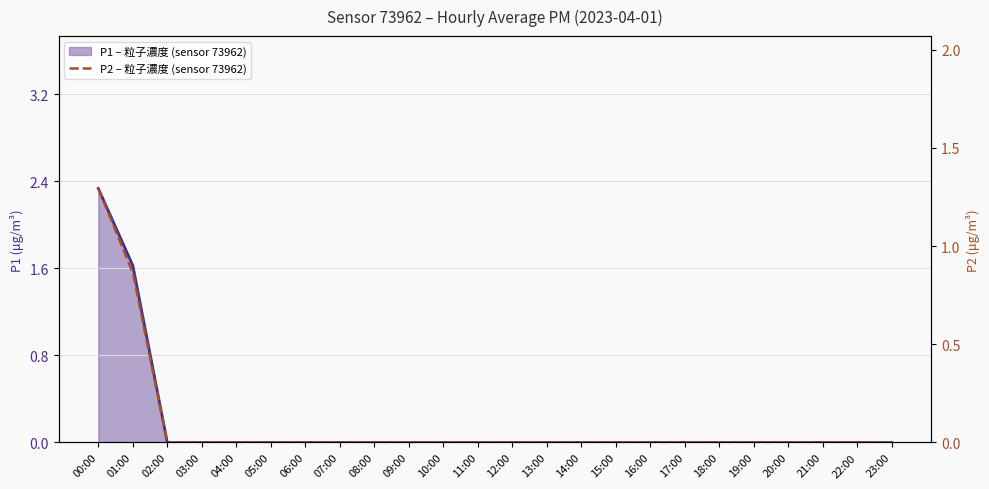

The value of P2 (sensor 73962) at 14:00 is 0.7. True or false?

False